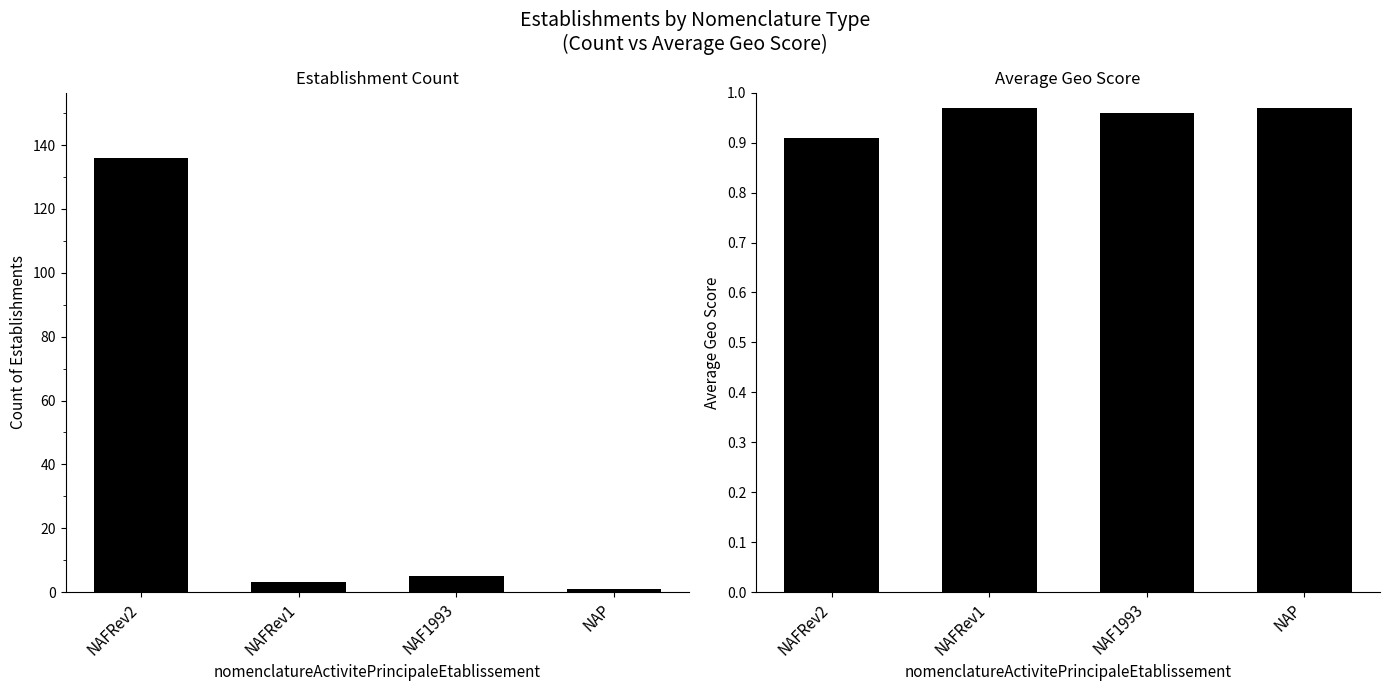

Reading left to right, list all the values displayed in this chart.

count: NAFRev2=136.0	NAFRev1=3.0	NAF1993=5.0	NAP=1.0
avg_geo_score: NAFRev2=0.9	NAFRev1=1.0	NAF1993=1.0	NAP=1.0